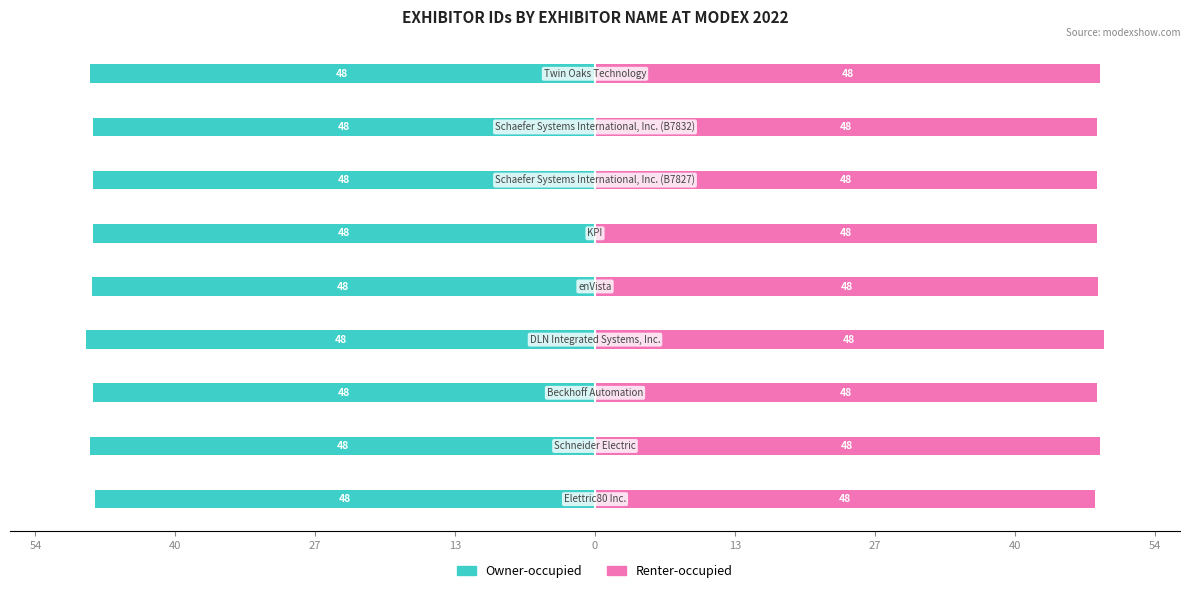

Reading right to left, transcribe all the data shown in this chart.

Owner-occupied: -48.6	-48.2	-48.2	-48.2	-48.4	-48.9	-48.2	-48.5	-48.1
Renter-occupied: 48.6	48.2	48.2	48.2	48.4	48.9	48.2	48.5	48.1